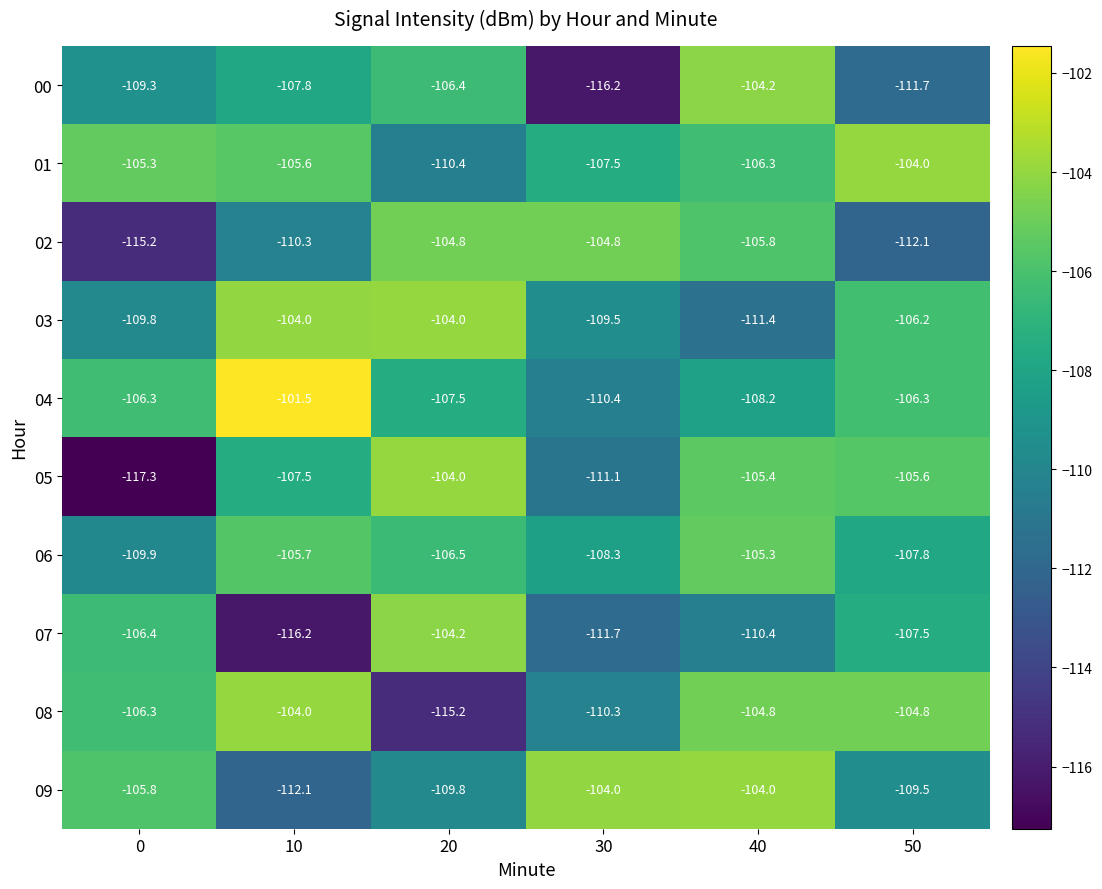

At 40, list the series in order from smallest to largest.

03, 07, 04, 01, 02, 05, 06, 08, 00, 09